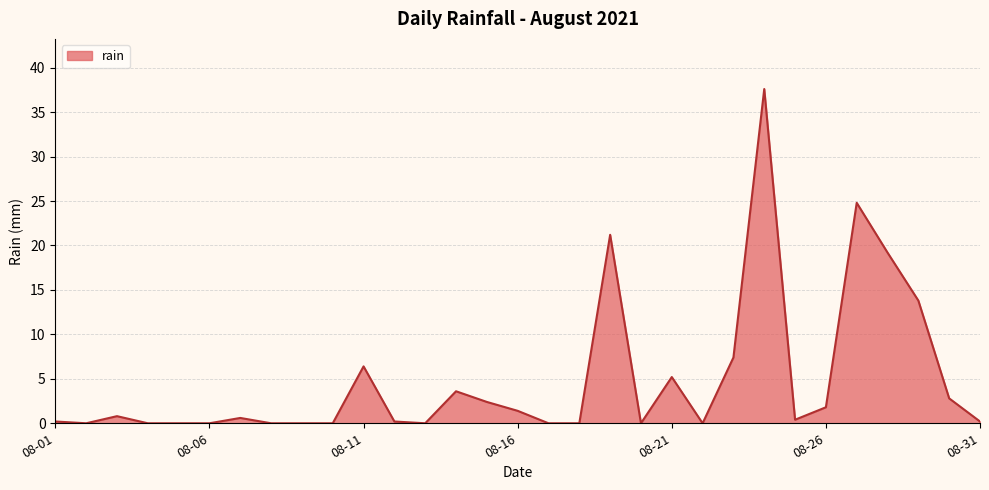

What is the difference between the maximum and minimum values?

37.6